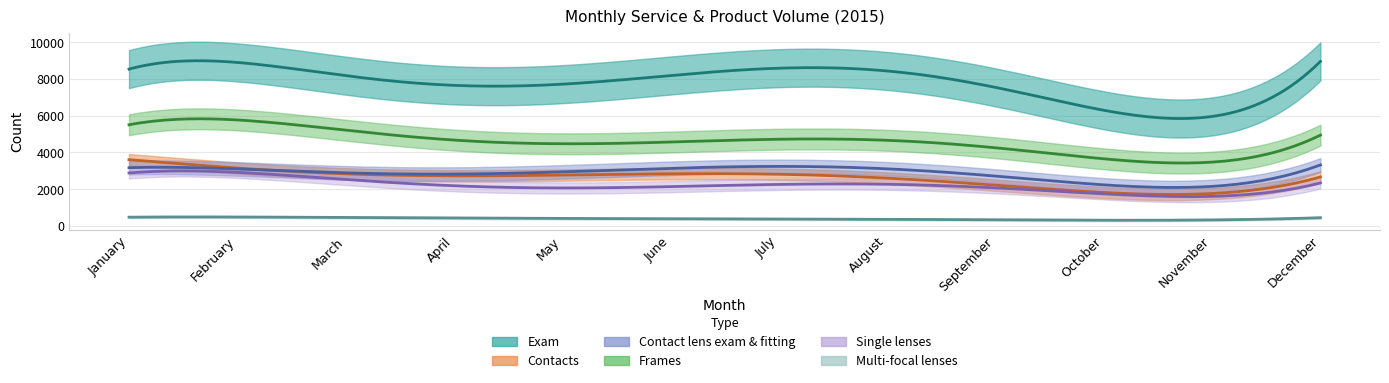

At how many categories does at least one series exceed 7823?

7